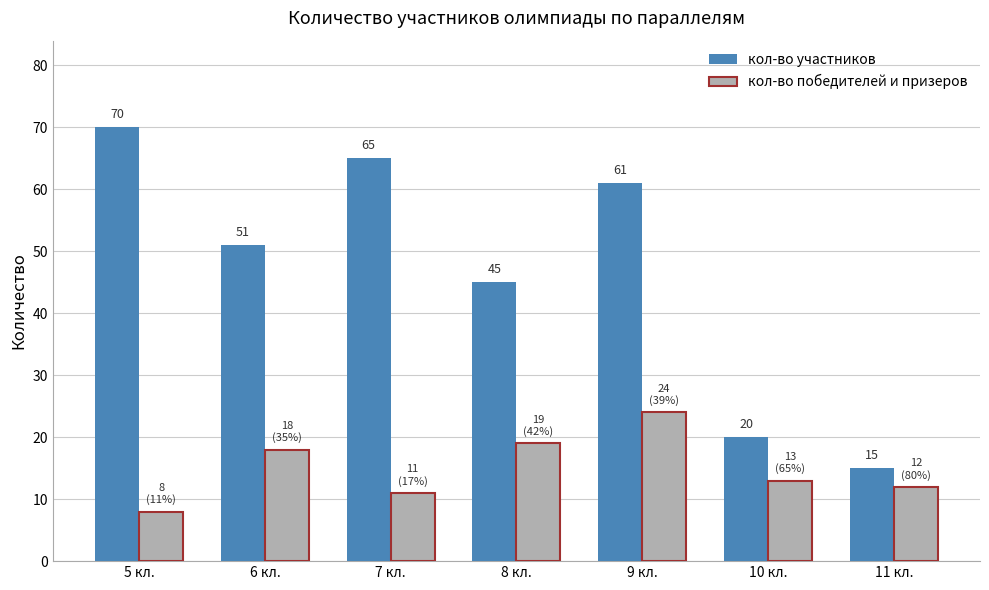

Which series has the largest range (max minus min)?

кол-во участников